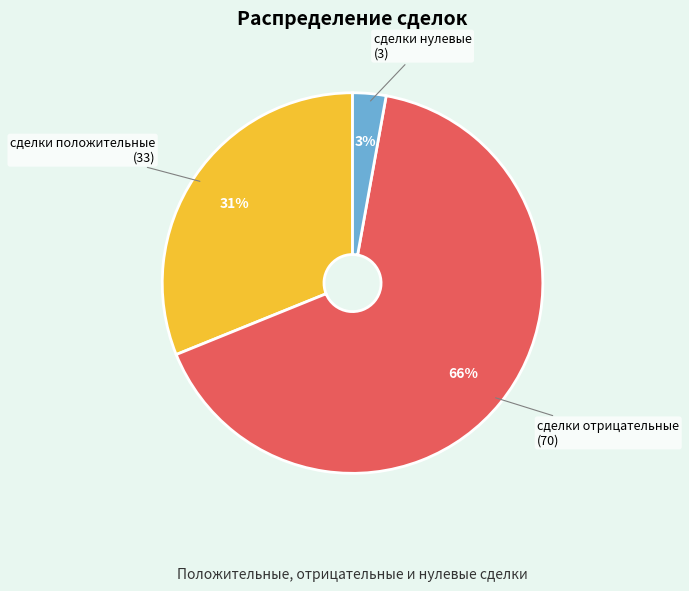

Is it true that сделки положительные is 24% of the pie?

False